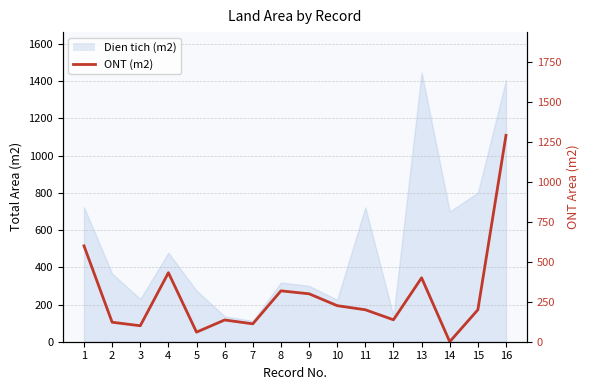

List the labels in order of value, largest first.

16, 1, 4, 13, 8, 9, 10, 11, 15, 12, 6, 2, 7, 3, 5, 14